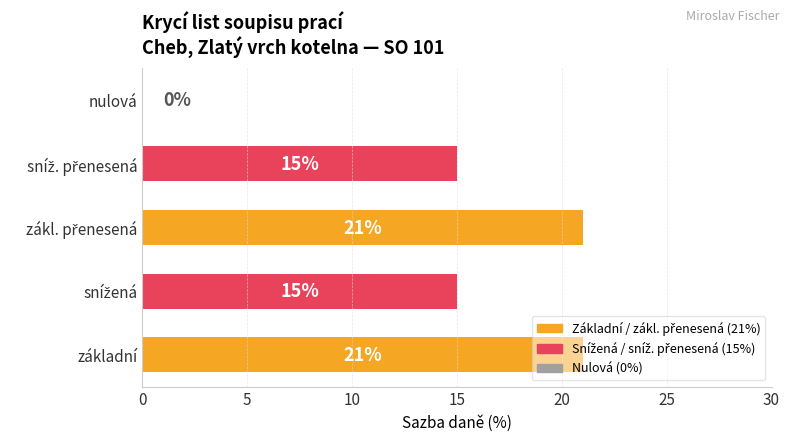

What value does the data have at základní, to the nearest 5?

20